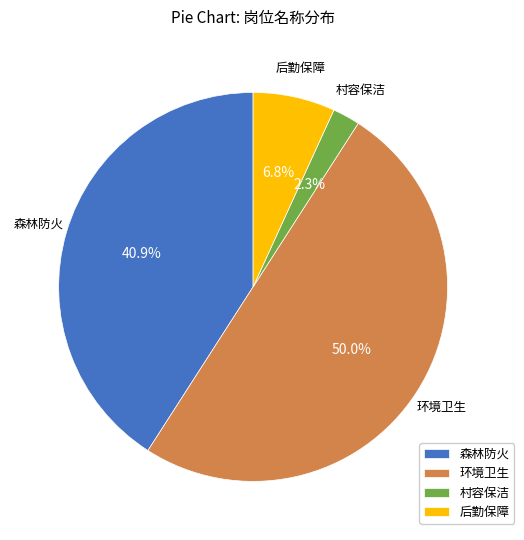

Which has a higher value, 村容保洁 or 后勤保障?

后勤保障